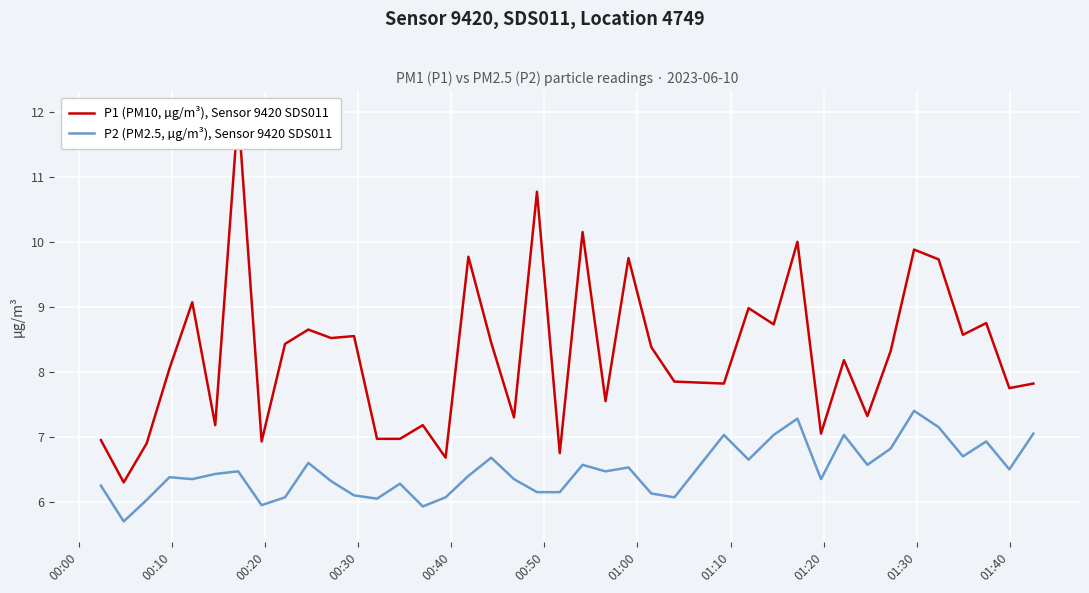

True or false: P2 (PM2.5, µg/m³), Sensor 9420 SDS011 and P1 (PM10, µg/m³), Sensor 9420 SDS011 intersect in this chart.

False